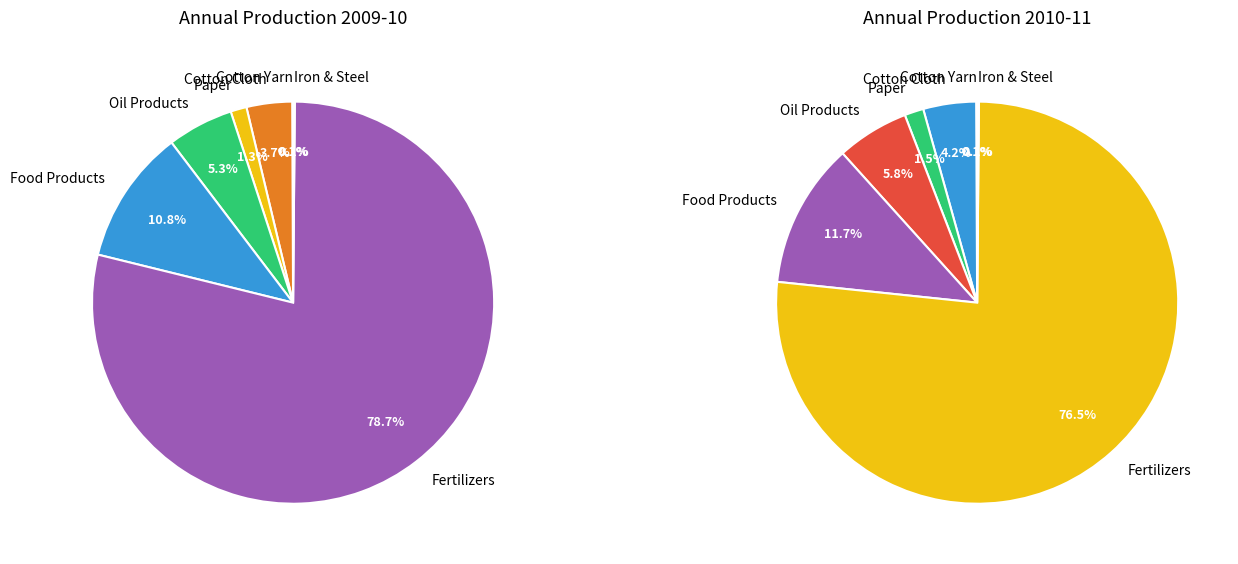

The Cotton Cloth slice represents 4% of the pie. True or false?

True